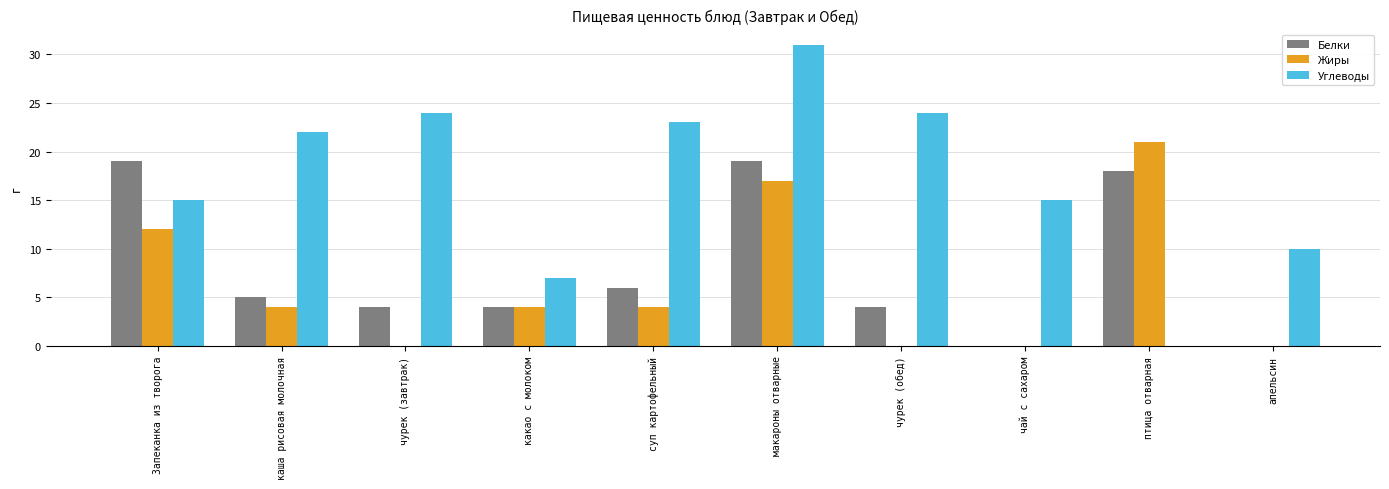

What is the sum of all Жиры values?

62